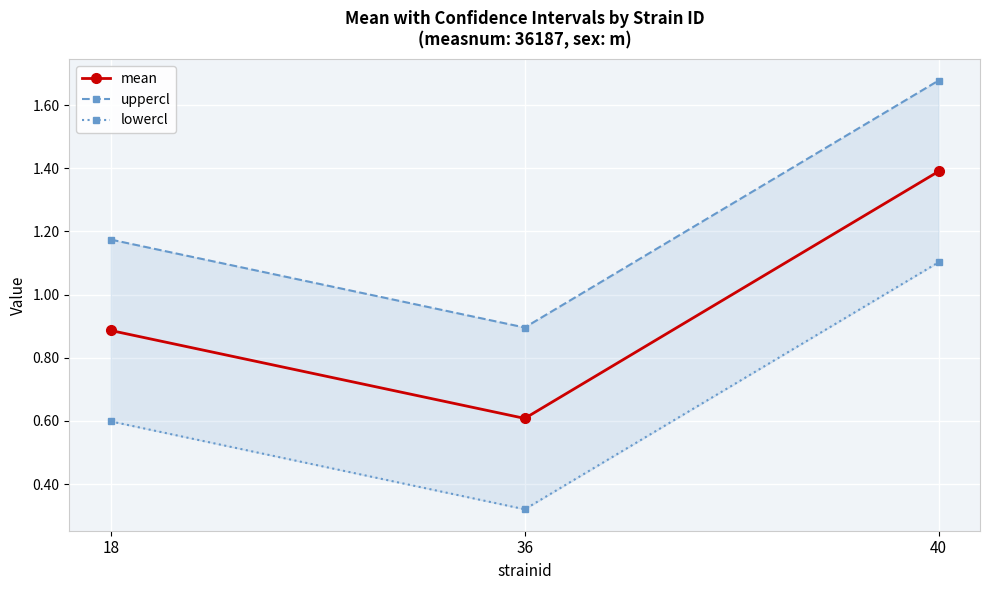

At how many categories does at least one series exceed 1?

2